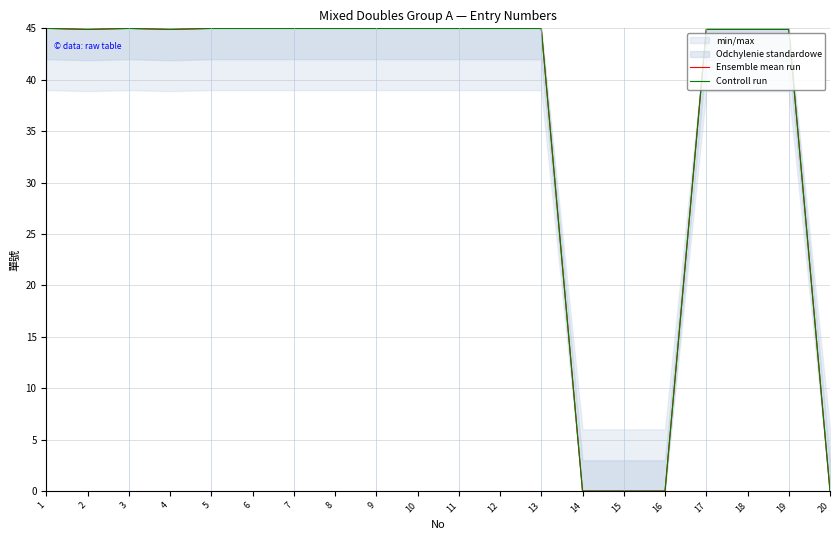

True or false: Controll run and Ensemble mean run cross at least once.

False